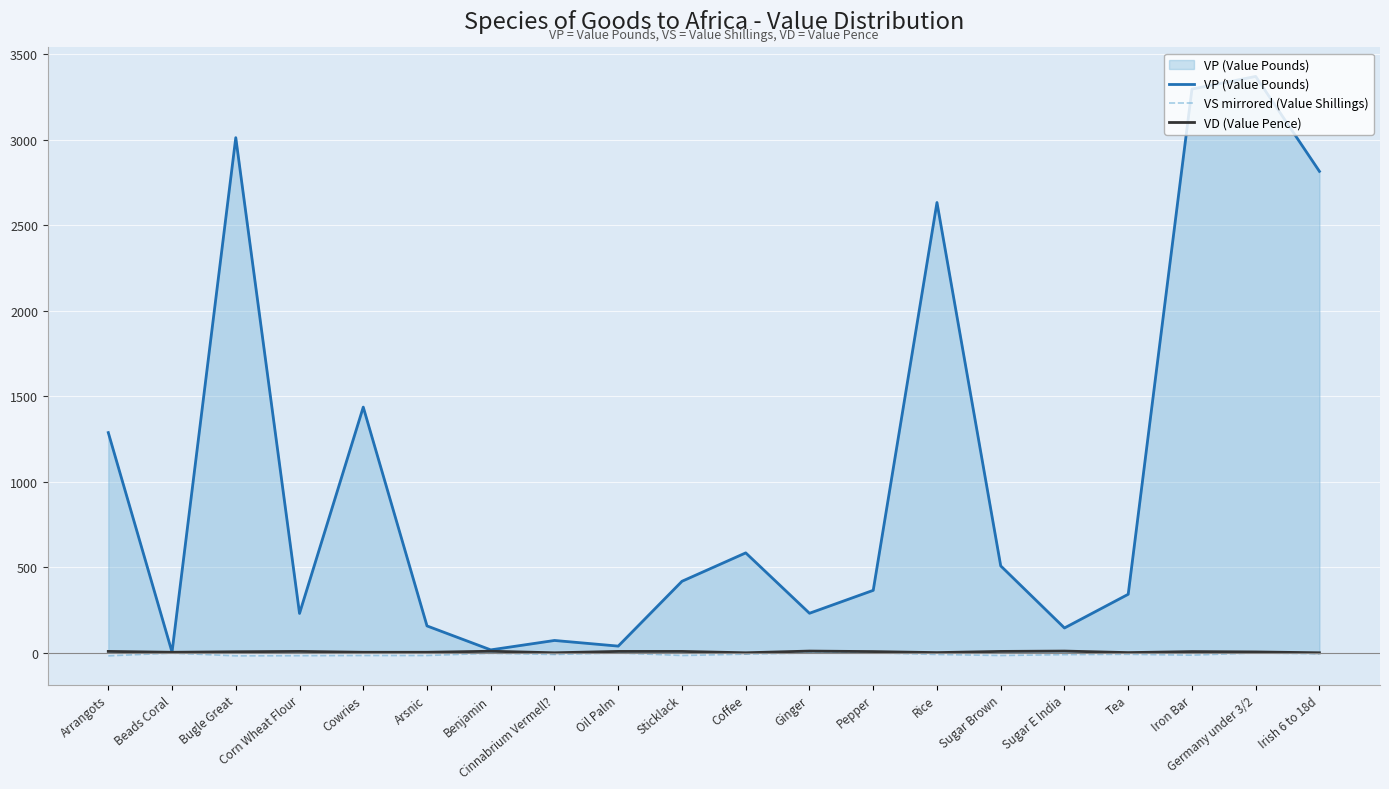

What is the sum of the VD (Value Pence) values at Sticklack and Ginger?

18